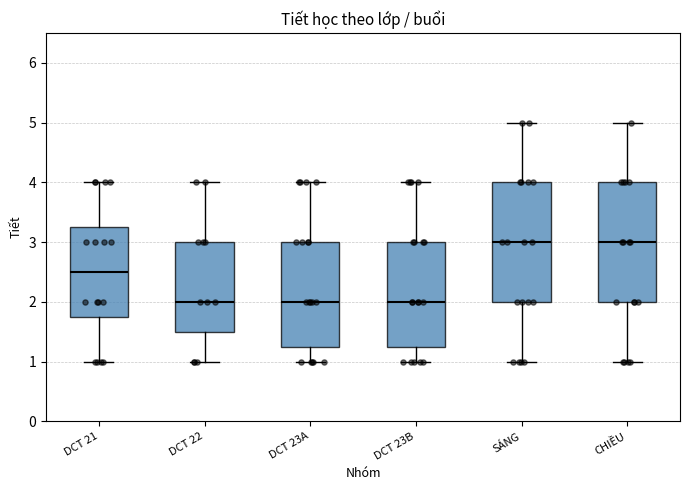

Where does the upper whisker of the box for DCT 23B end on the y-axis? The values are not printed on the chart, so give them approximately, as read against the axis.

4.0